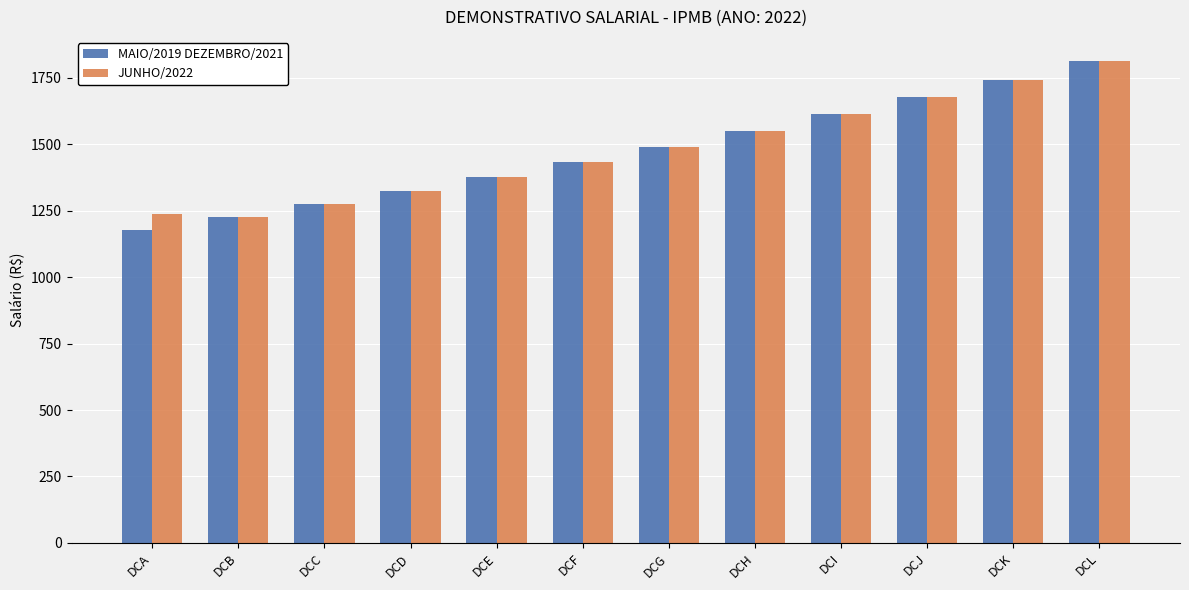

What value does the JUNHO/2022 series have at DCA?

1237.2